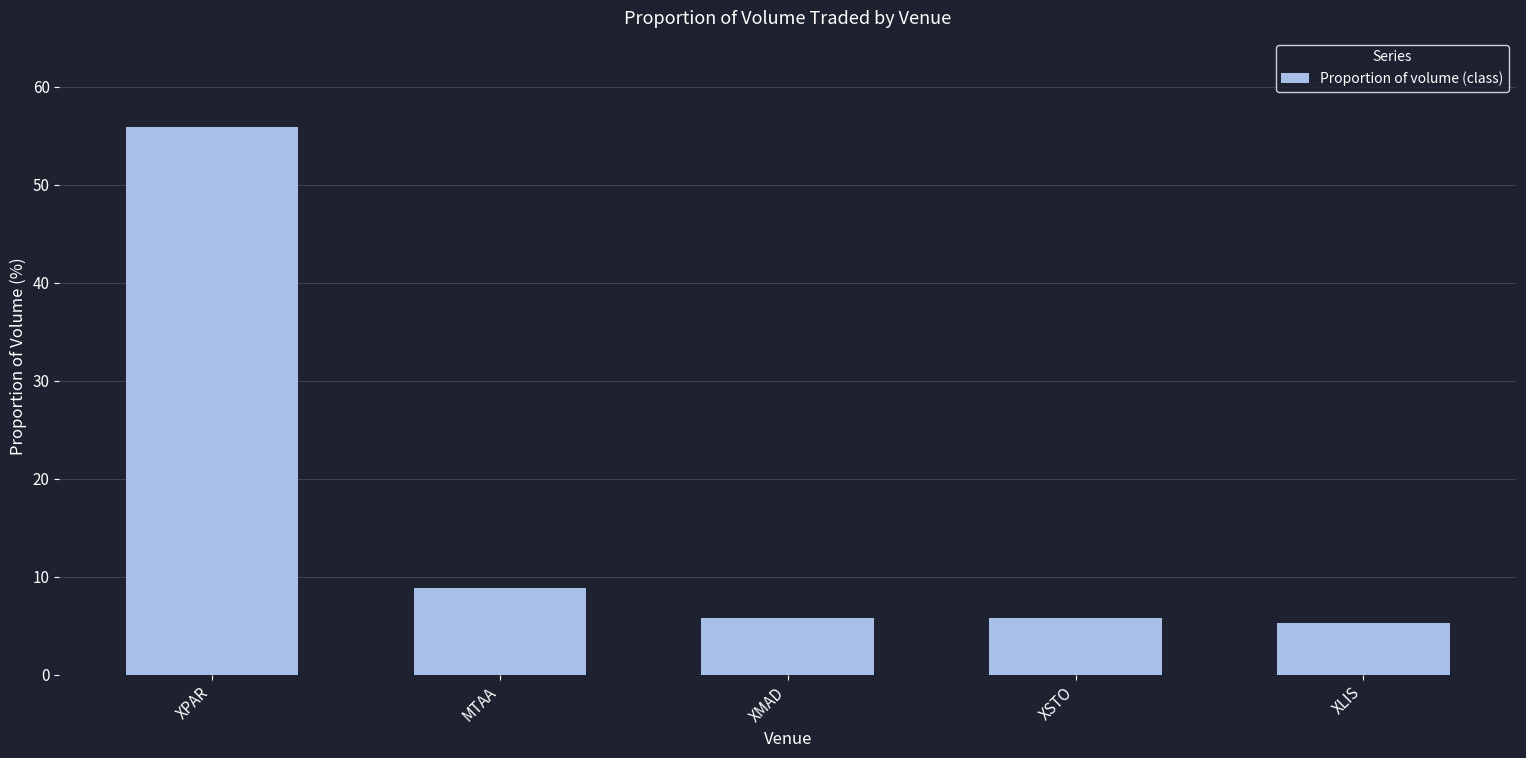

What is the sum of all values?

81.6